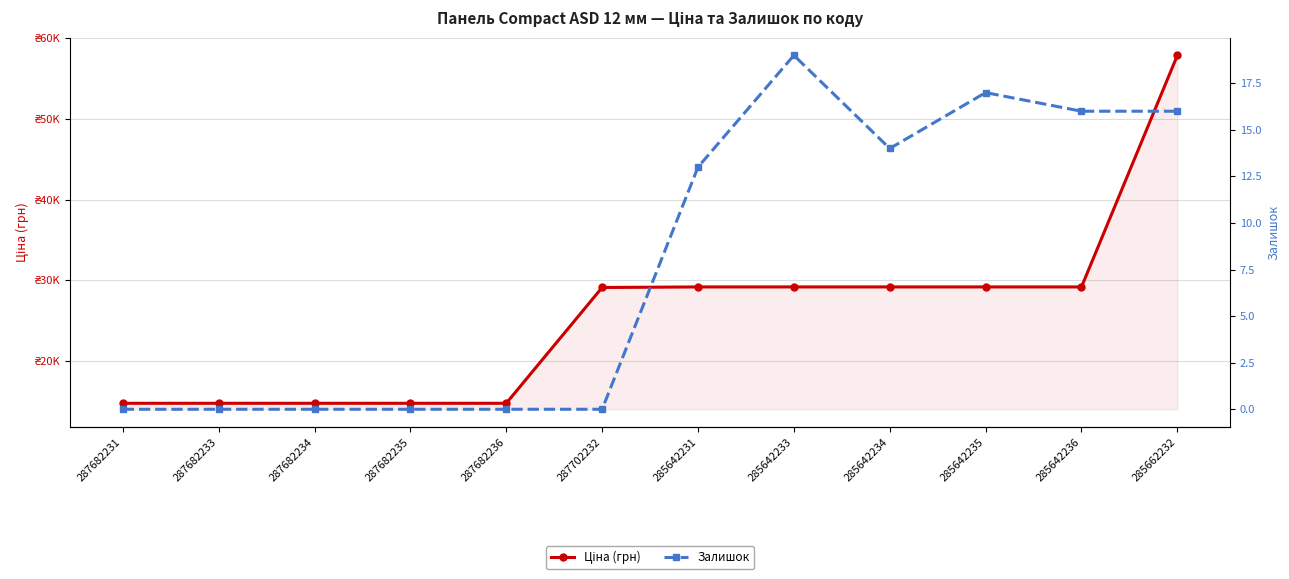

List the series in order of their peak value, lowest first.

Залишок, Ціна (грн)